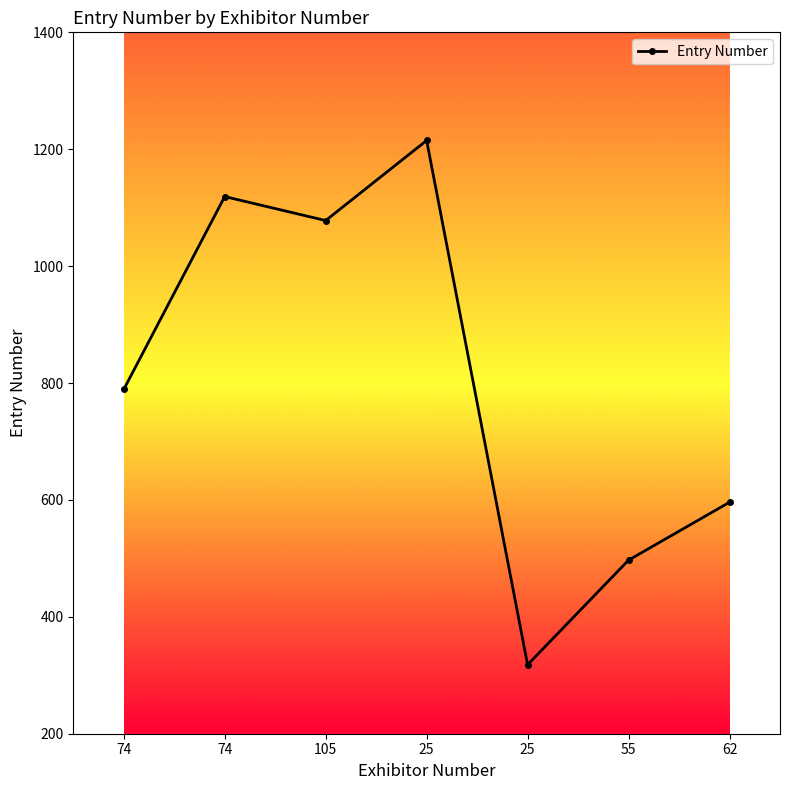

Count the number of categories in the chart.

7